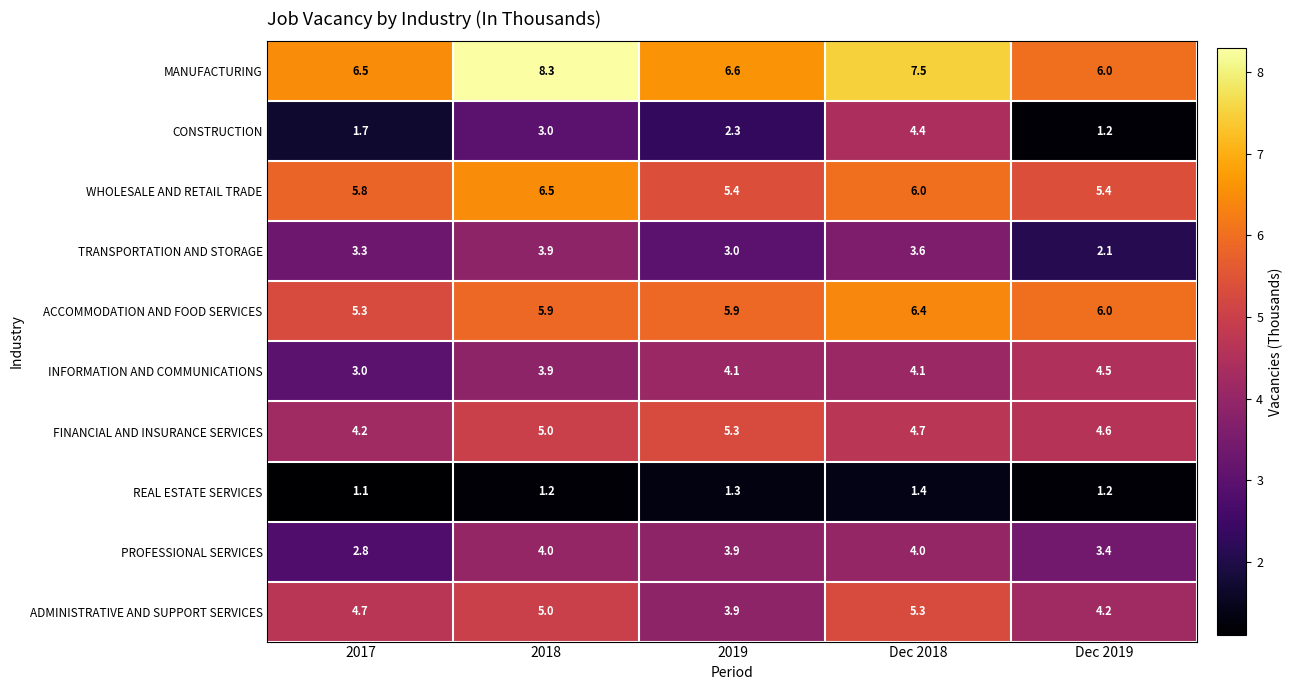

How many distinct data groups are displayed?

10